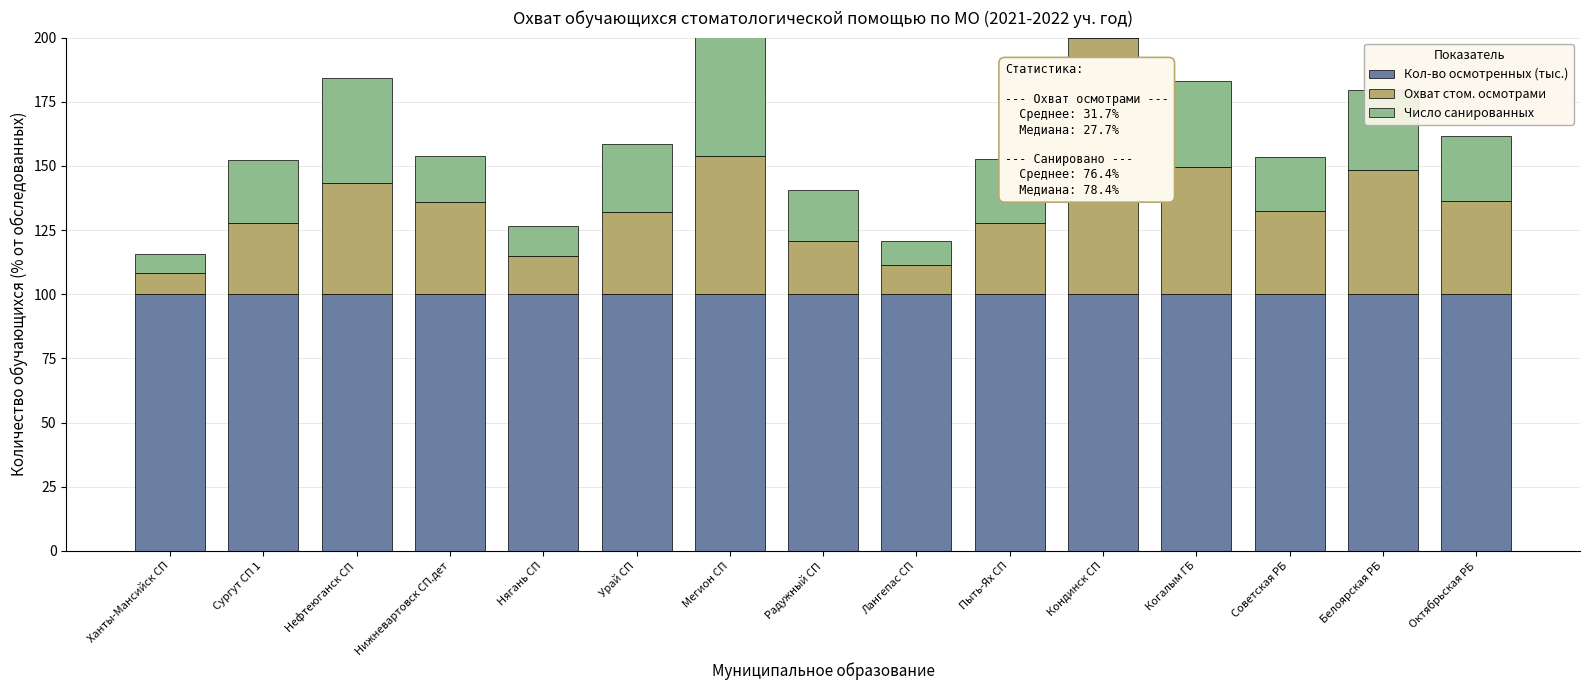

Reading right to left, what are all the values shown in this chart?

Кол-во осмотренных (тыс.): Октябрьская РБ=100.0	Белоярская РБ=100.0	Советская РБ=100.0	Когалым ГБ=100.0	Кондинск СП=100.0	Пыть-Ях СП=100.0	Лангепас СП=100.0	Радужный СП=100.0	Мегион СП=100.0	Урай СП=100.0	Нягань СП=100.0	Нижневартовск СП.дет=100.0	Нефтеюганск СП=100.0	Сургут СП 1=100.0	Ханты-Мансийск СП=100.0
Охват стом. осмотрами: Октябрьская РБ=36.4	Белоярская РБ=48.3	Советская РБ=32.4	Когалым ГБ=49.4	Кондинск СП=100.0	Пыть-Ях СП=27.6	Лангепас СП=11.4	Радужный СП=20.8	Мегион СП=54.0	Урай СП=32.1	Нягань СП=14.9	Нижневартовск СП.дет=35.8	Нефтеюганск СП=43.4	Сургут СП 1=27.7	Ханты-Мансийск СП=8.3
Число санированных: Октябрьская РБ=25.4	Белоярская РБ=31.1	Советская РБ=21.1	Когалым ГБ=33.8	Кондинск СП=48.7	Пыть-Ях СП=25.0	Лангепас СП=9.3	Радужный СП=19.7	Мегион СП=53.5	Урай СП=26.4	Нягань СП=11.7	Нижневартовск СП.дет=18.2	Нефтеюганск СП=40.6	Сургут СП 1=24.6	Ханты-Мансийск СП=7.4